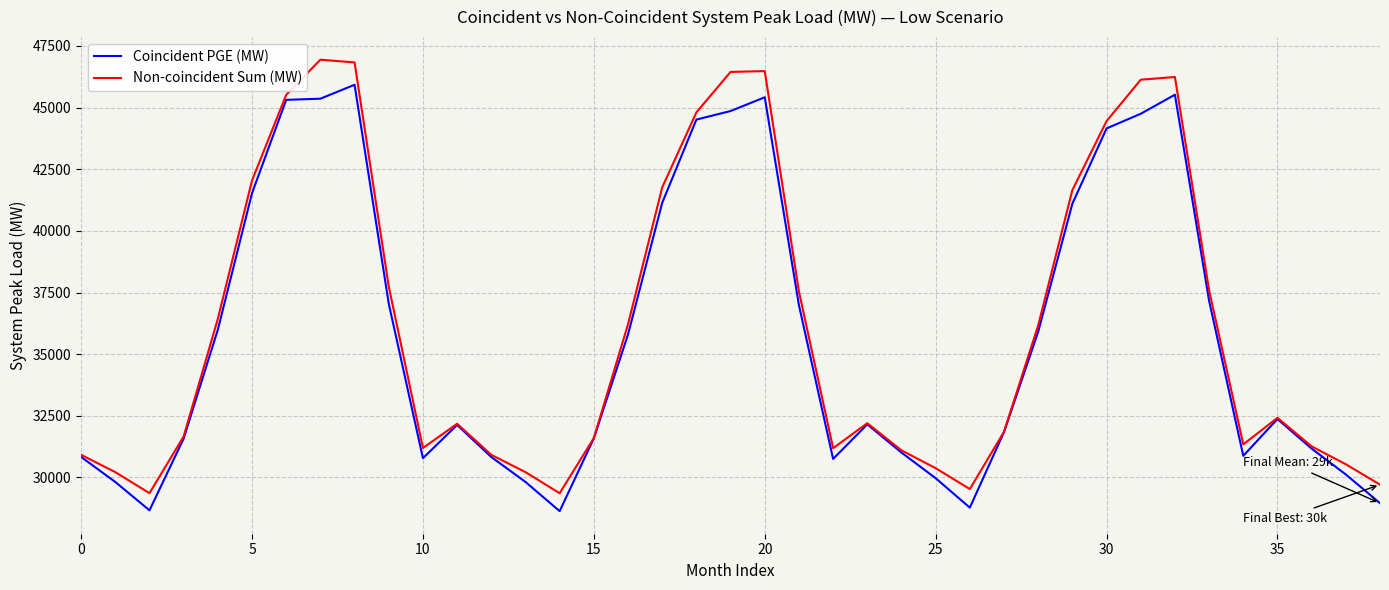

True or false: Coincident PGE (MW) has more than 1 points higher than both neighbors.

True